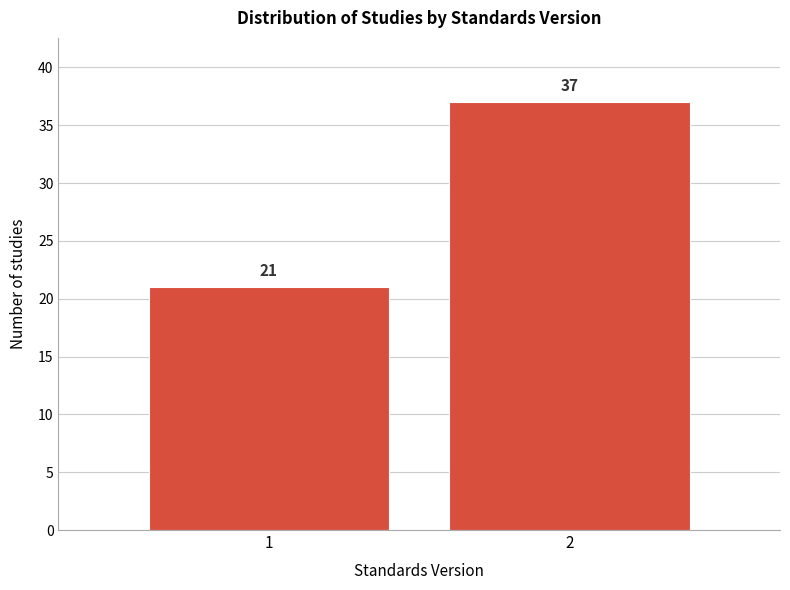

Reading right to left, list all the values displayed in this chart.

37	21